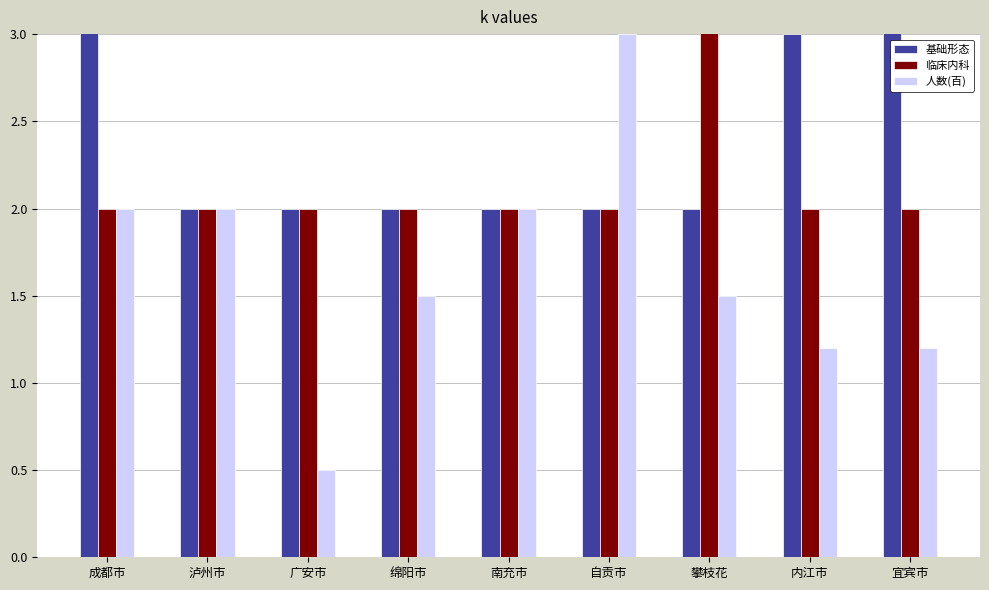

Which series changed the most between 绵阳市 and 内江市?

基础形态